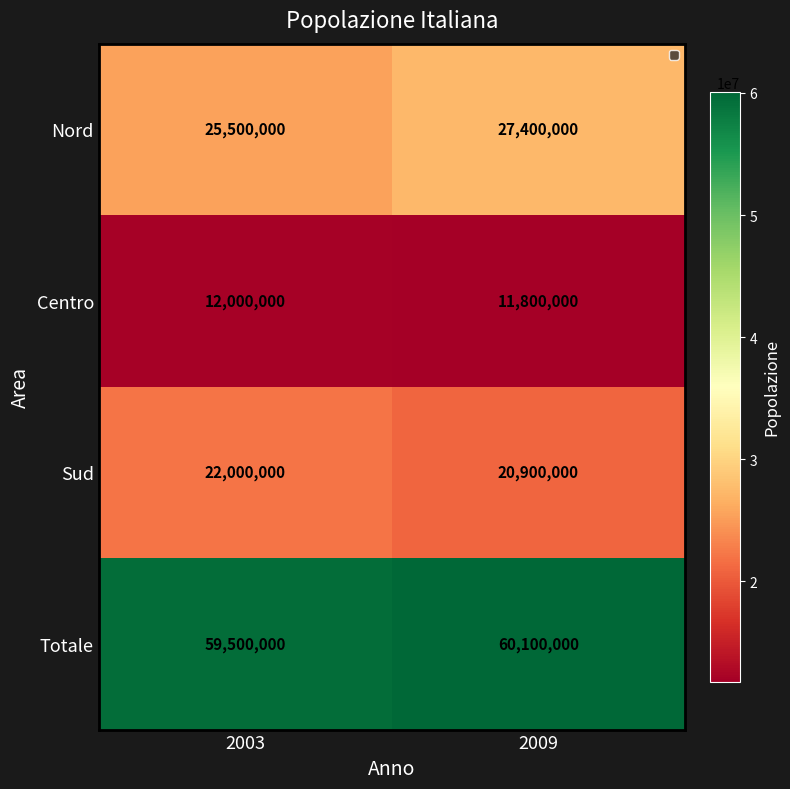

The Totale series shows 60100000 at 2009. True or false?

True